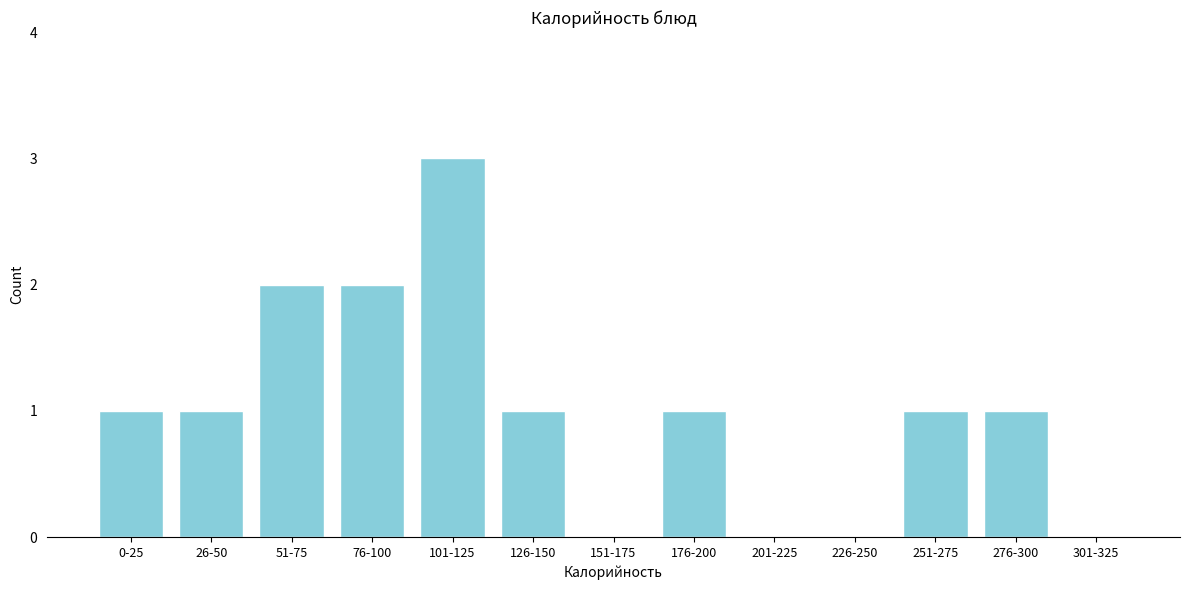

Reading left to right, list all the values displayed in this chart.

0-25=1	26-50=1	51-75=2	76-100=2	101-125=3	126-150=1	151-175=0	176-200=1	201-225=0	226-250=0	251-275=1	276-300=1	301-325=0